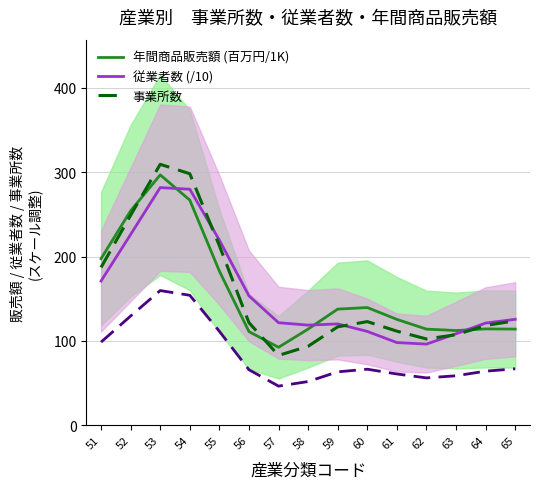

How many lines are shown in the chart?

3